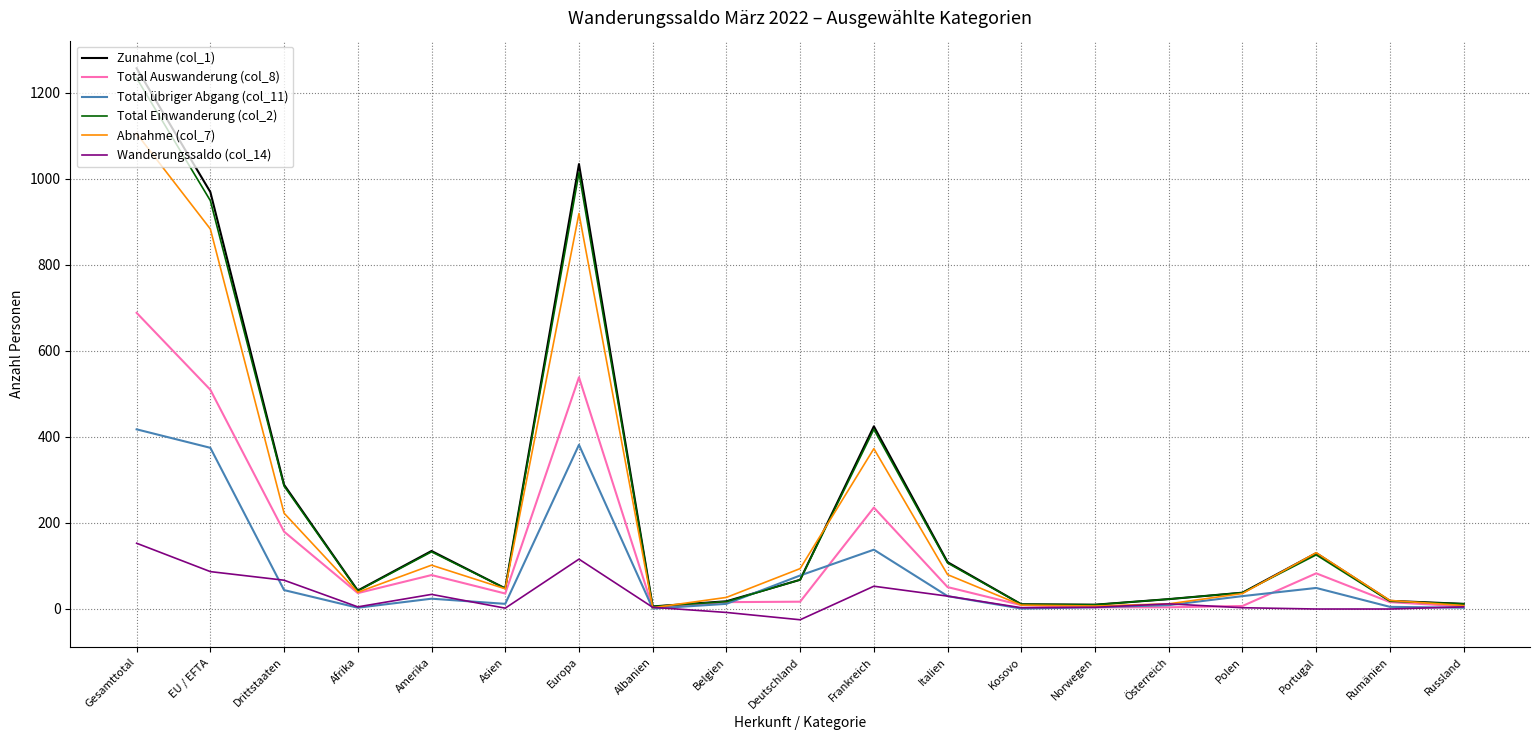

True or false: Total Auswanderung (col_8) has more than 1 interior local peaks.

True